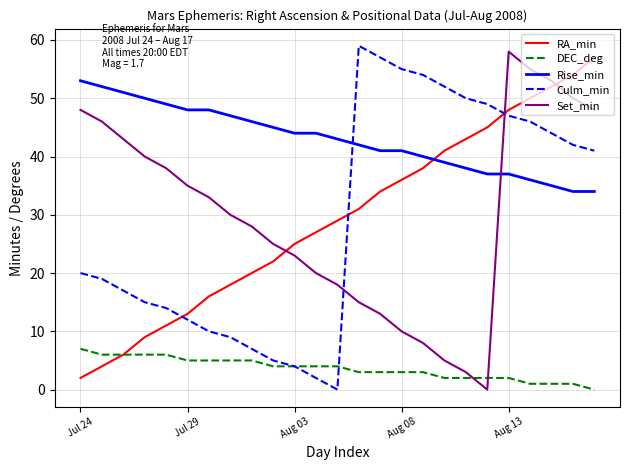

How many DEC_deg values are between 2 and 5?

16